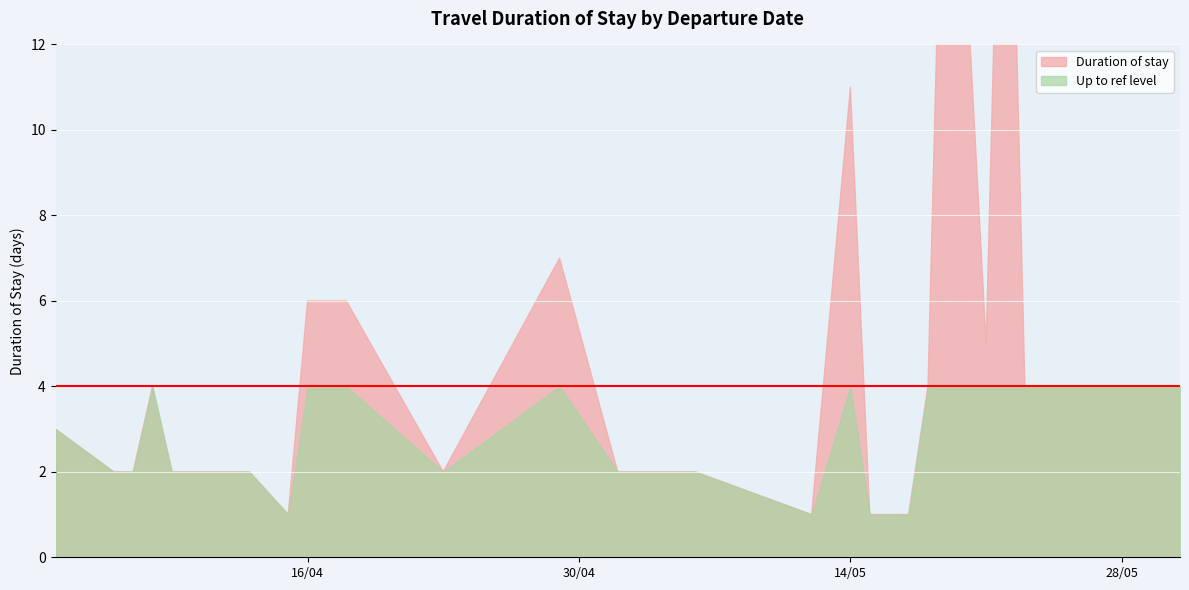

How many points are lower than both their immediate neighbors (excluding endpoints)?

6